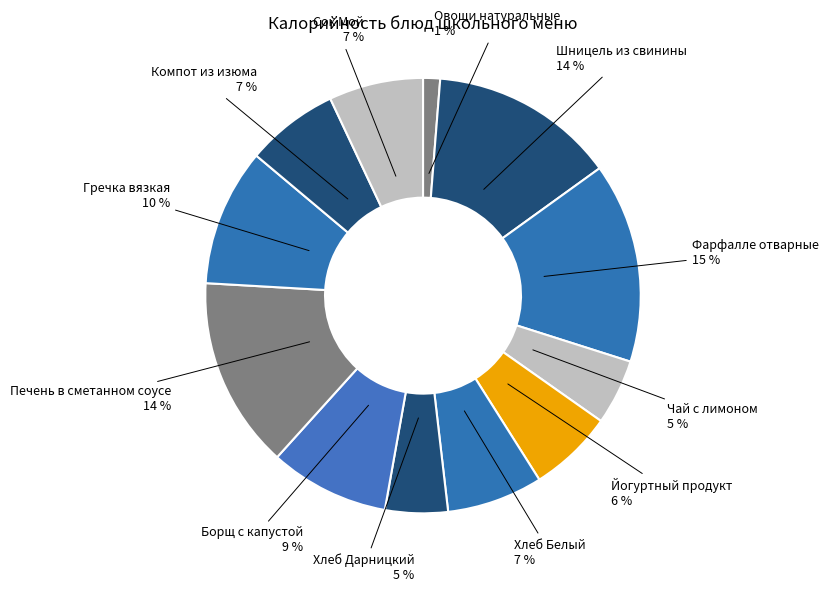

Between Чай с лимоном and Шницель из свинины, which is larger?

Шницель из свинины